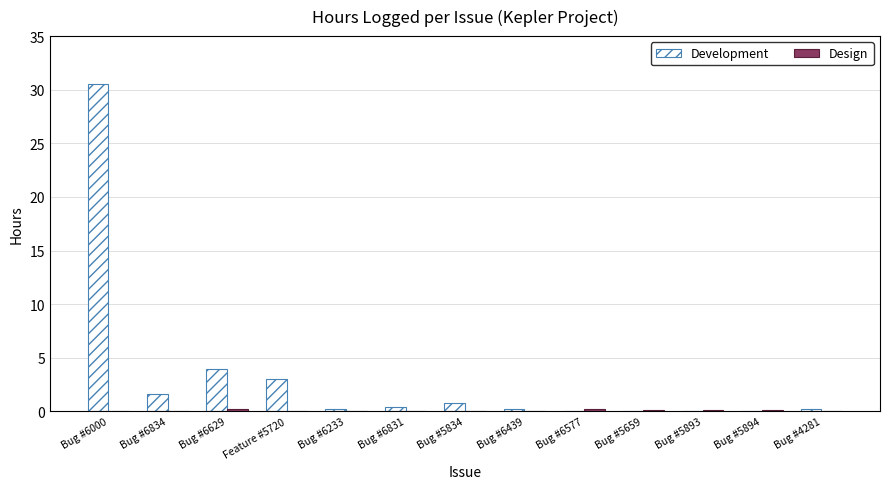

What is the greatest value displayed?

30.5